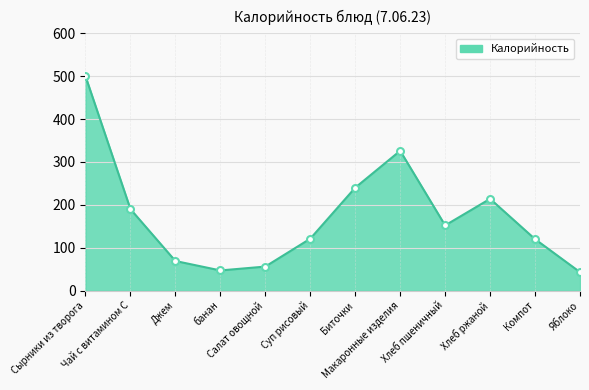

True or false: there are more than 0 points higher than both neighbors.

True